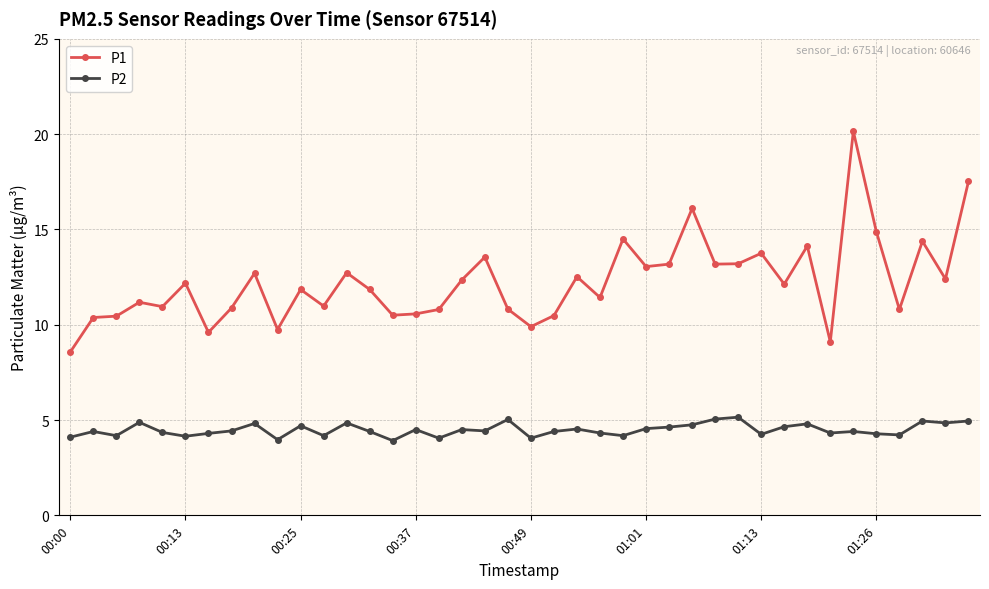

List the series in order of their overall mean, lowest first.

P2, P1